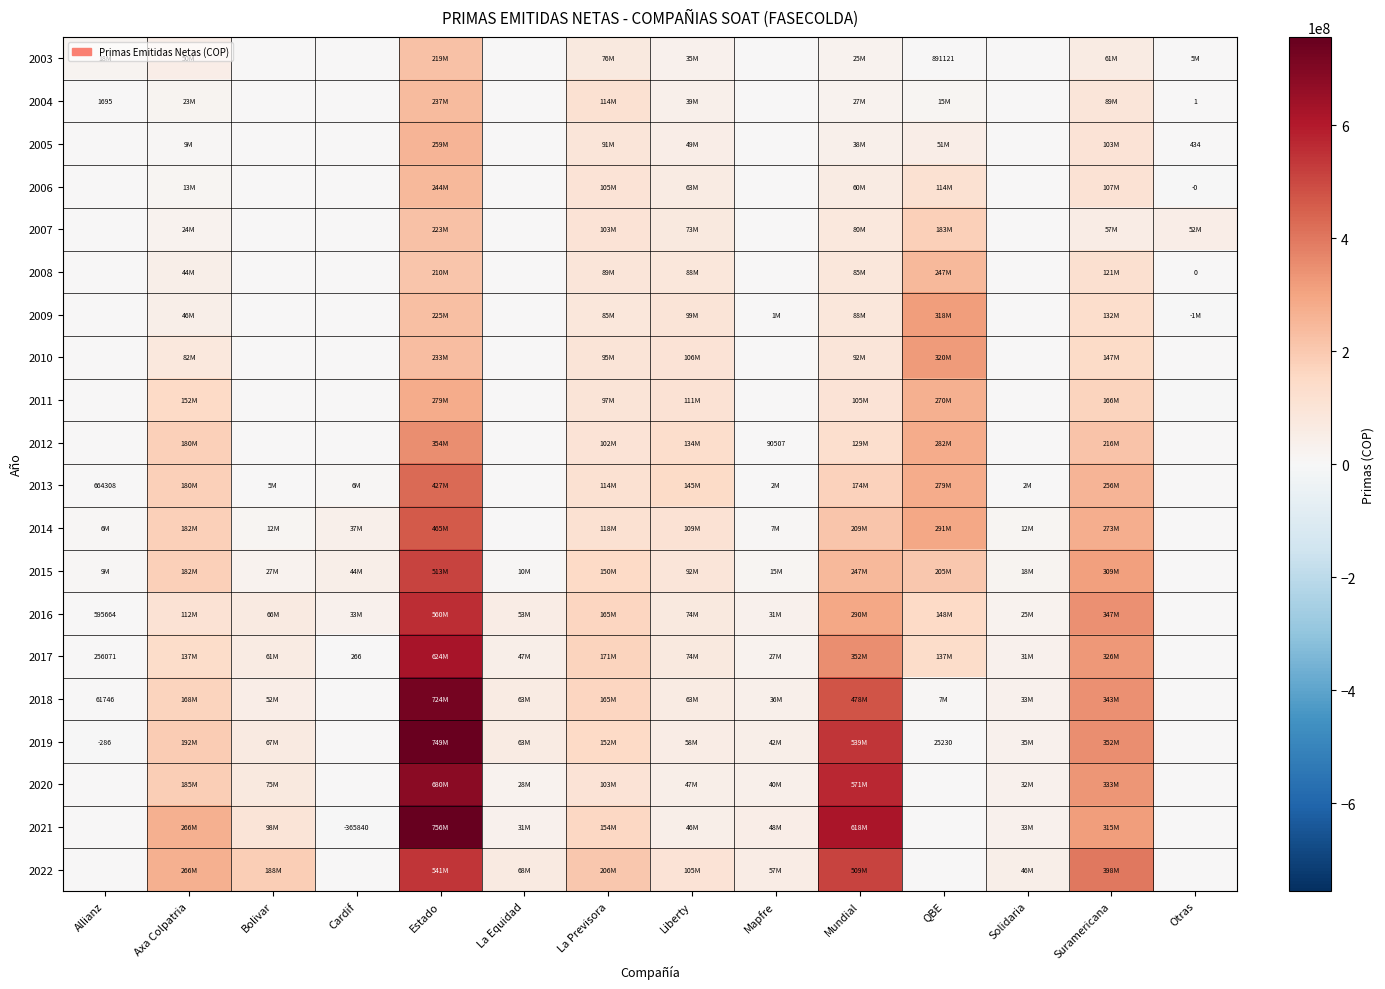

What is the maximum value for 2007?

223062646.2